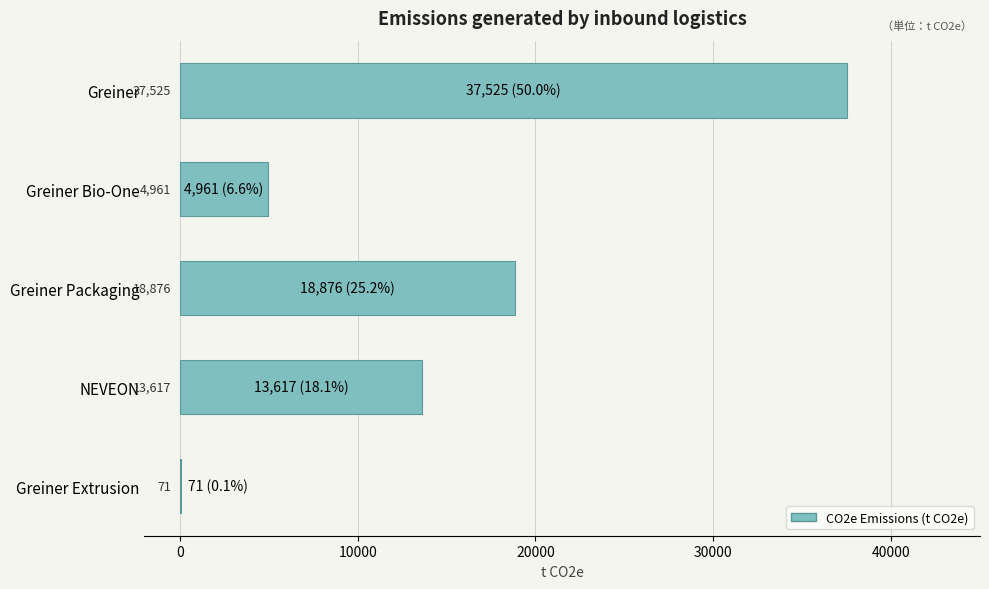

At which label is the value closest to 18798?

Greiner Packaging